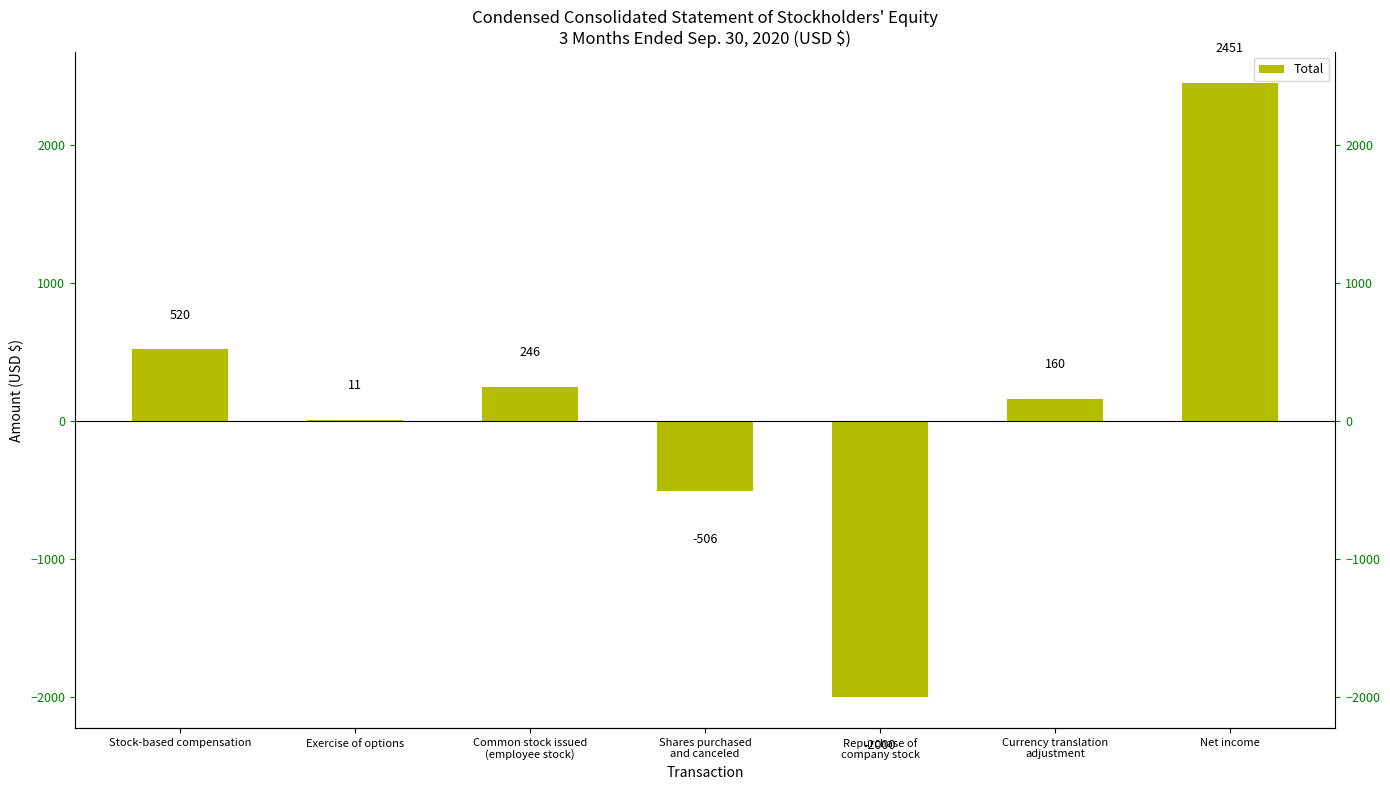

Reading left to right, extract all data points from this chart.

Stock-based compensation=520	Exercise of options=11	Common stock issued
(employee stock)=246	Shares purchased
and canceled=-506	Repurchase of
company stock=-2000	Currency translation
adjustment=160	Net income=2451